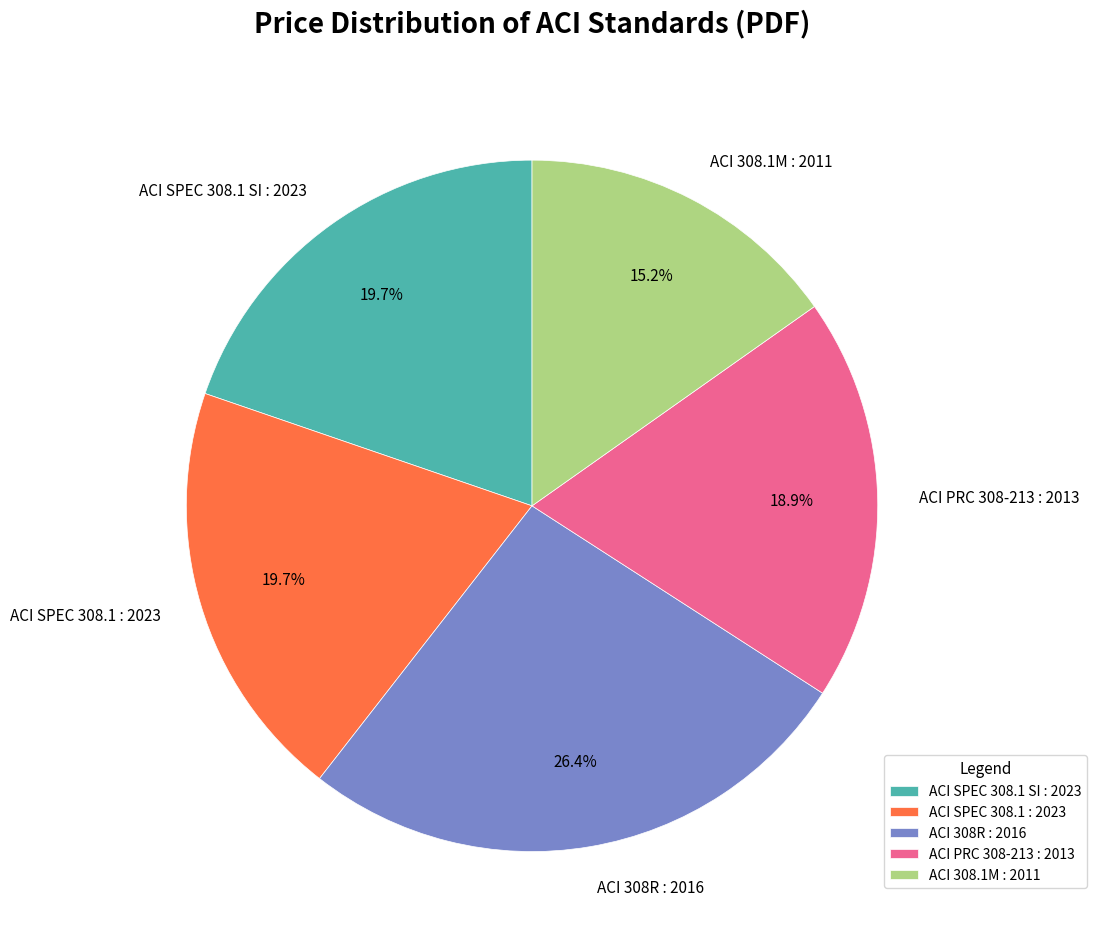

Does ACI SPEC 308.1 SI : 2023 account for over 50% of the chart?

No